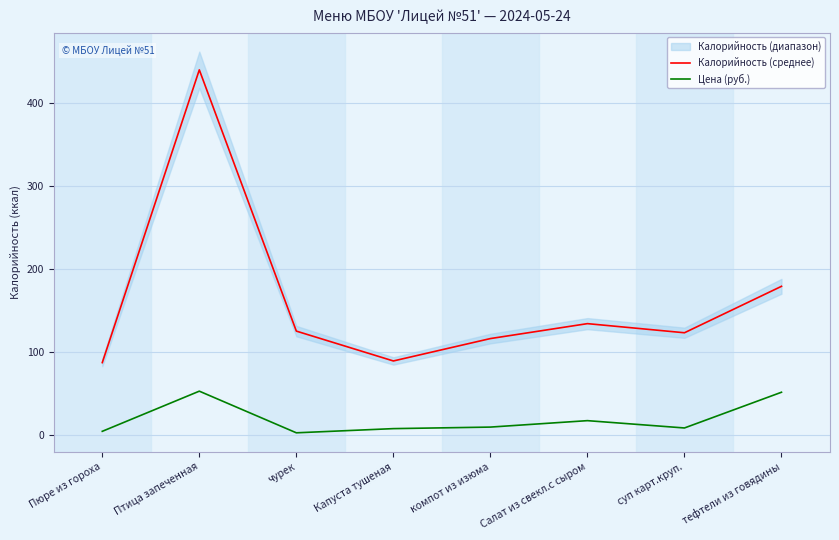

How many lines are shown in the chart?

2